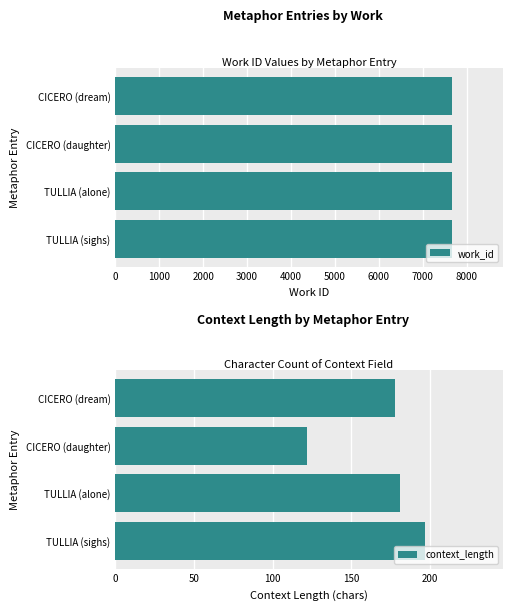

True or false: context_length has a value of 127 at TULLIA (sighs).

False